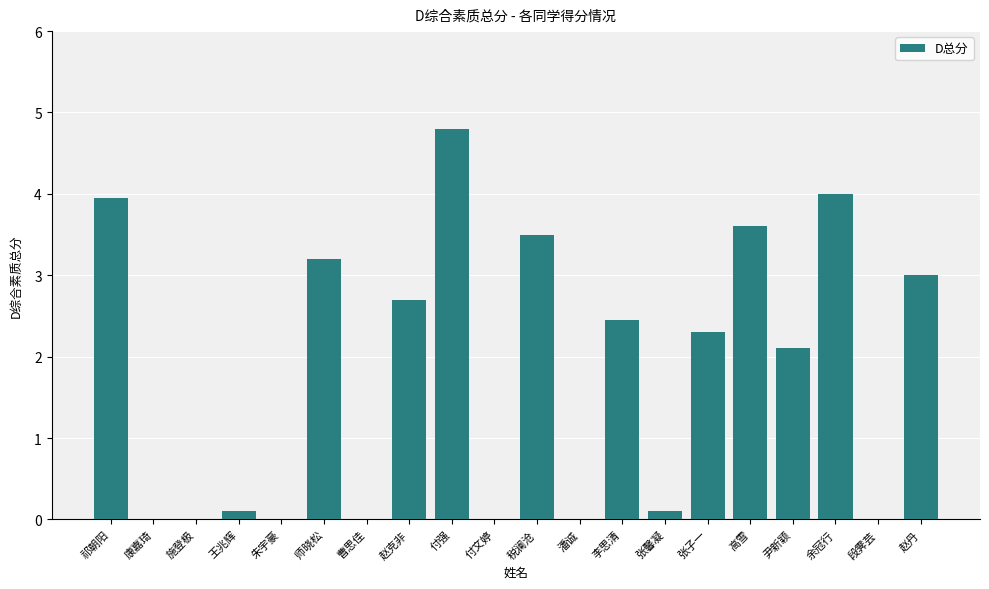

Are the bars horizontal?

No